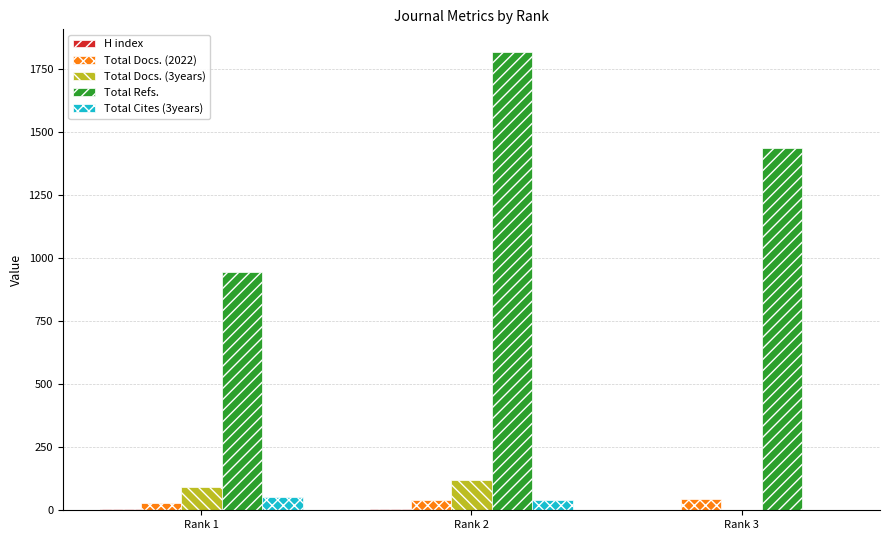

The value of Total Refs. at Rank 2 is 3109. True or false?

False